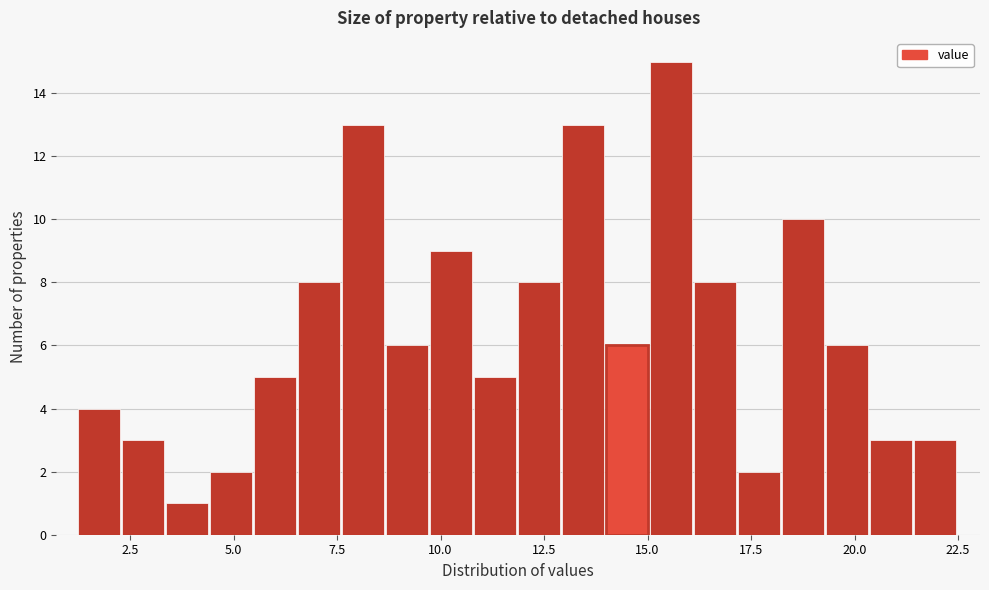

Around what value on the x-axis is the tallest bar? Give the approximate position of its centre, as read against the axis.

15.5